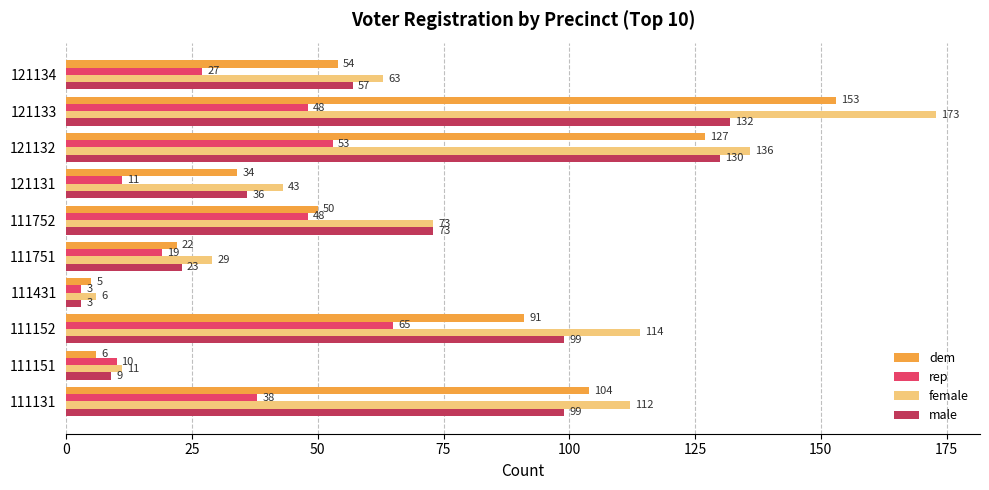

True or false: rep has a value of 65 at 111152.

True